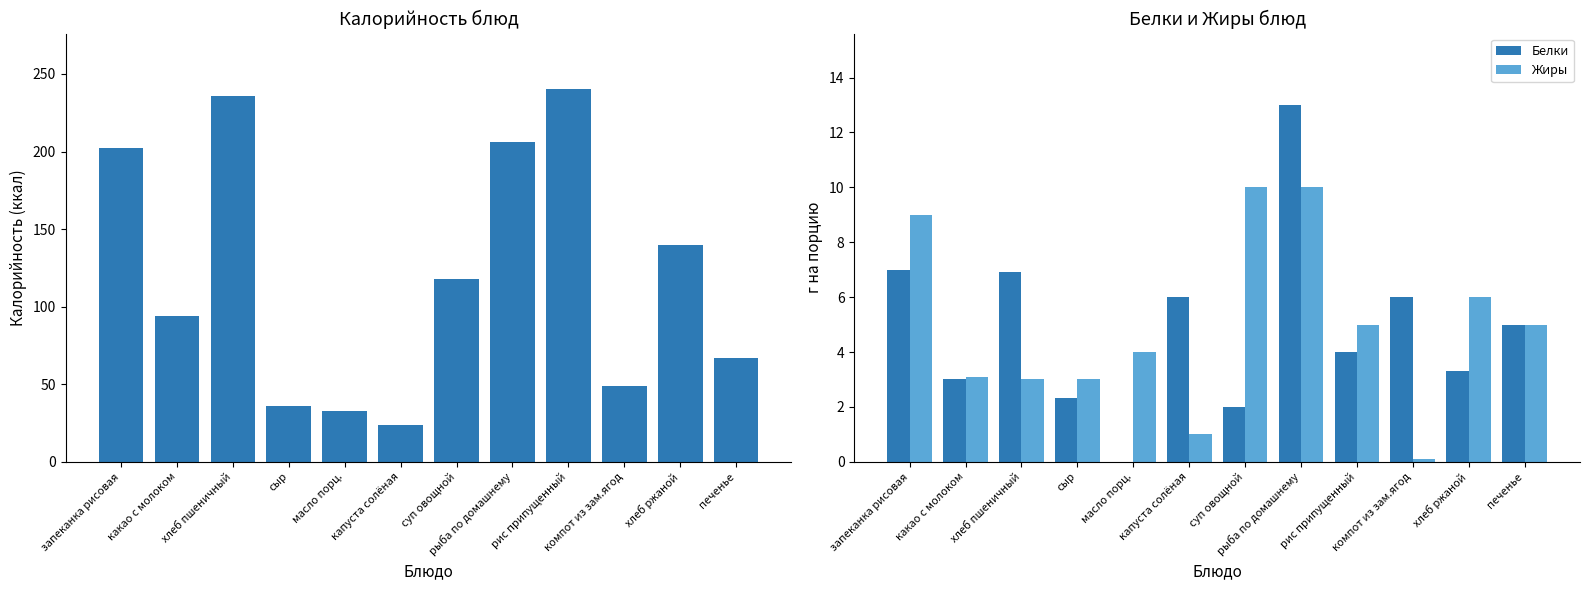

What are all the series names shown in the legend?

Калорийность, Белки, Жиры